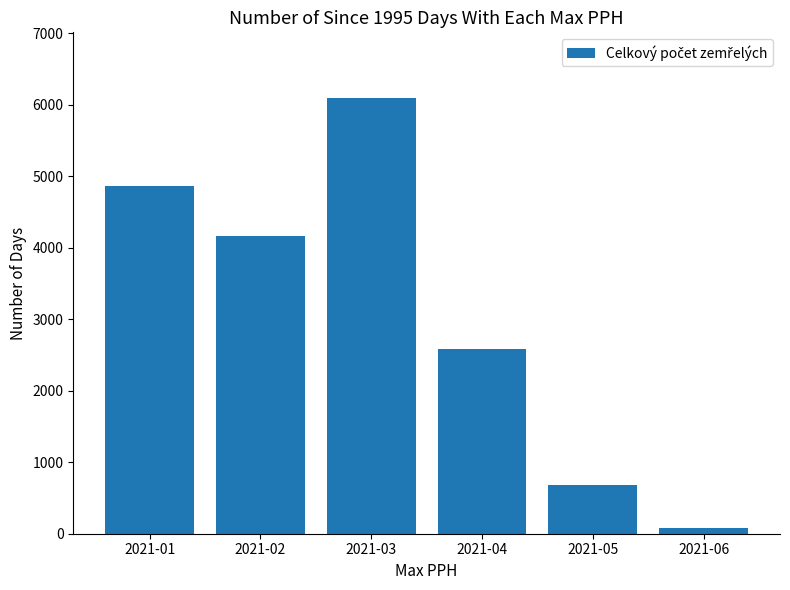

Rank the categories by value from highest to lowest.

2021-03, 2021-01, 2021-02, 2021-04, 2021-05, 2021-06